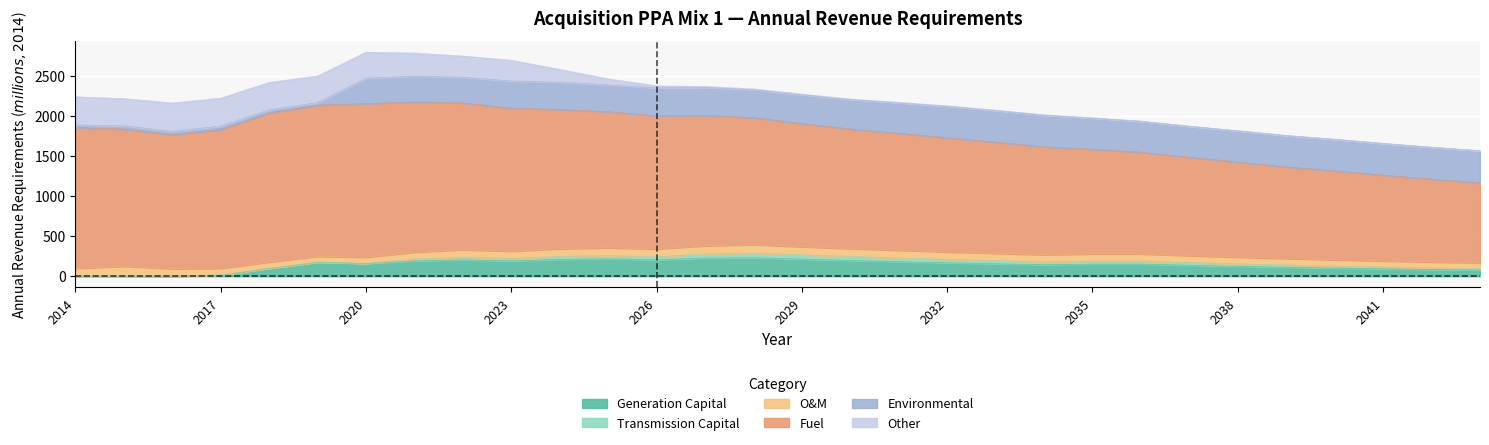

Between which two adjacent categories do Other and Transmission Capital first intersect?

2025 and 2026